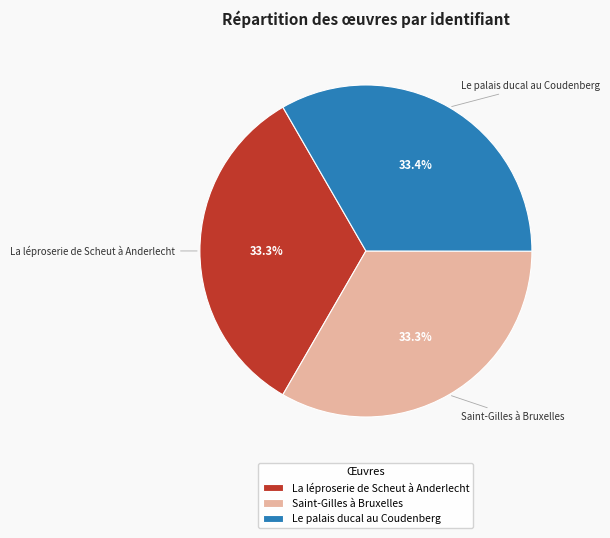

What is the total percentage of Saint-Gilles à Bruxelles and Le palais ducal au Coudenberg?

66.7%